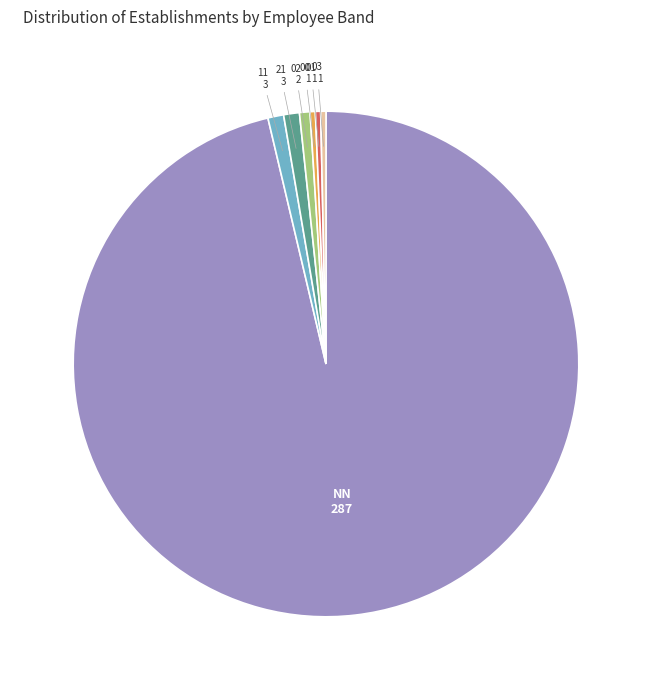

Is there any slice that represents more than half of the pie?

Yes